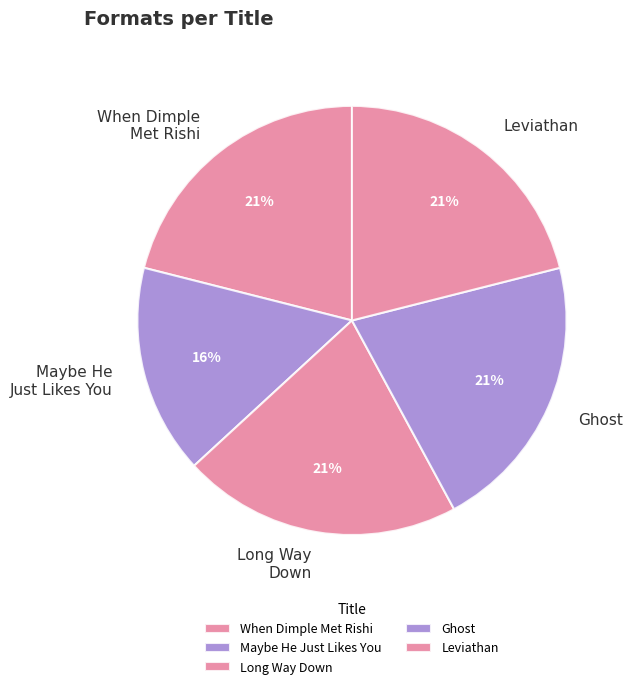

Do When Dimple Met Rishi and Long Way Down together represent more than half of the pie?

No